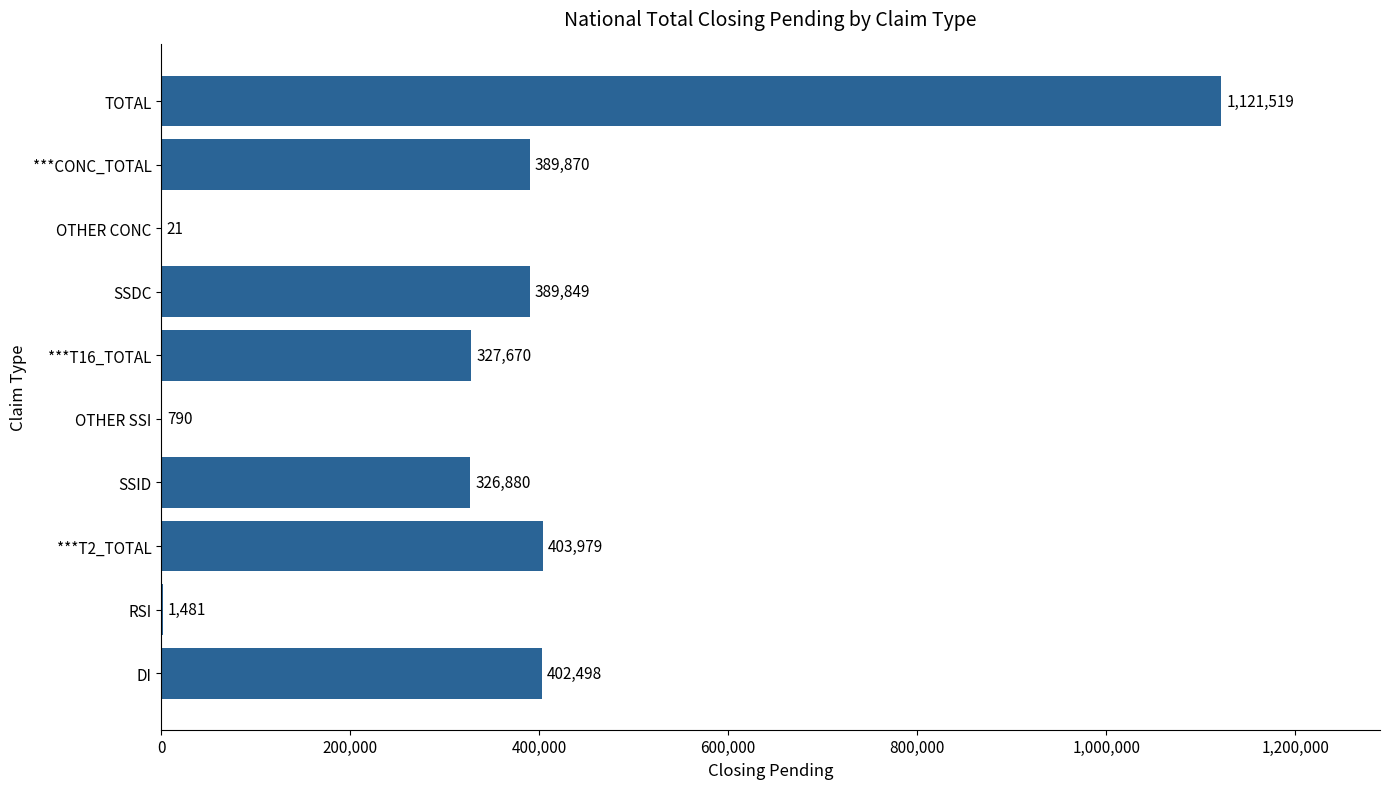

At which label is the value closest to 560770?

***T2_TOTAL